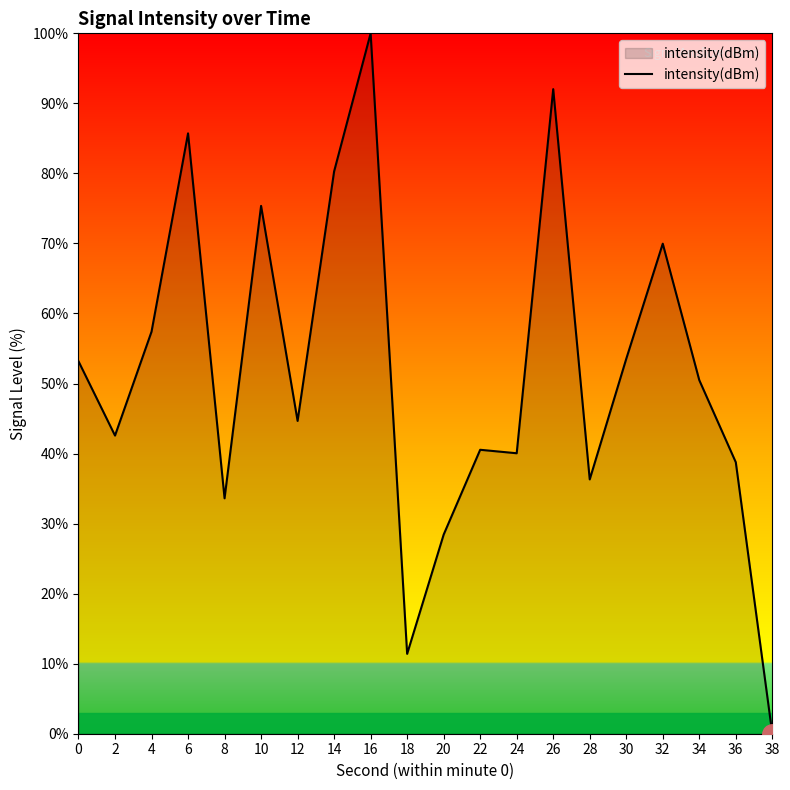

At which category does the data reach its first local valley?

2